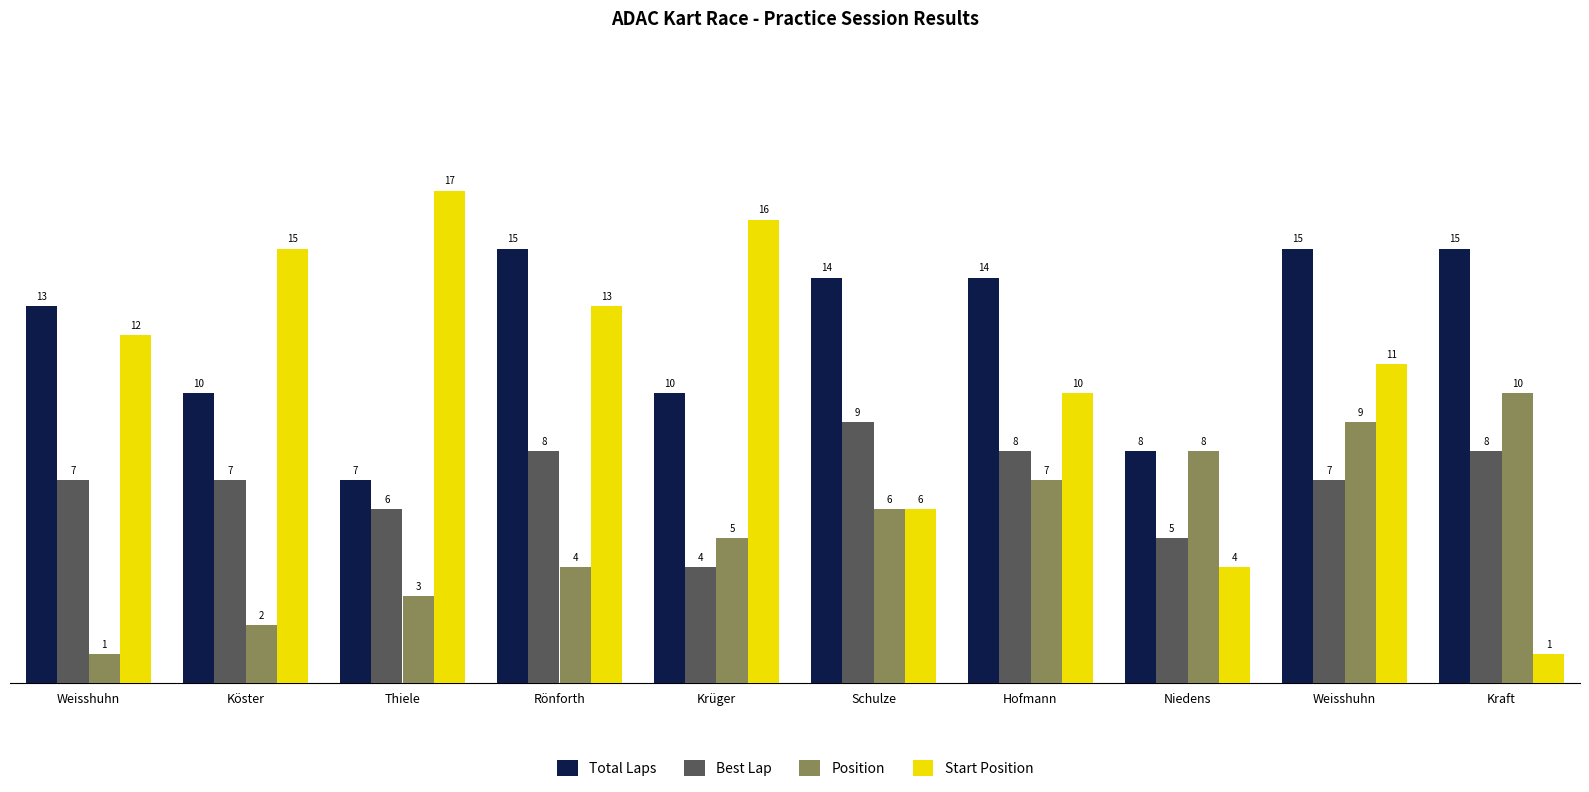

How many series are shown in this chart?

4